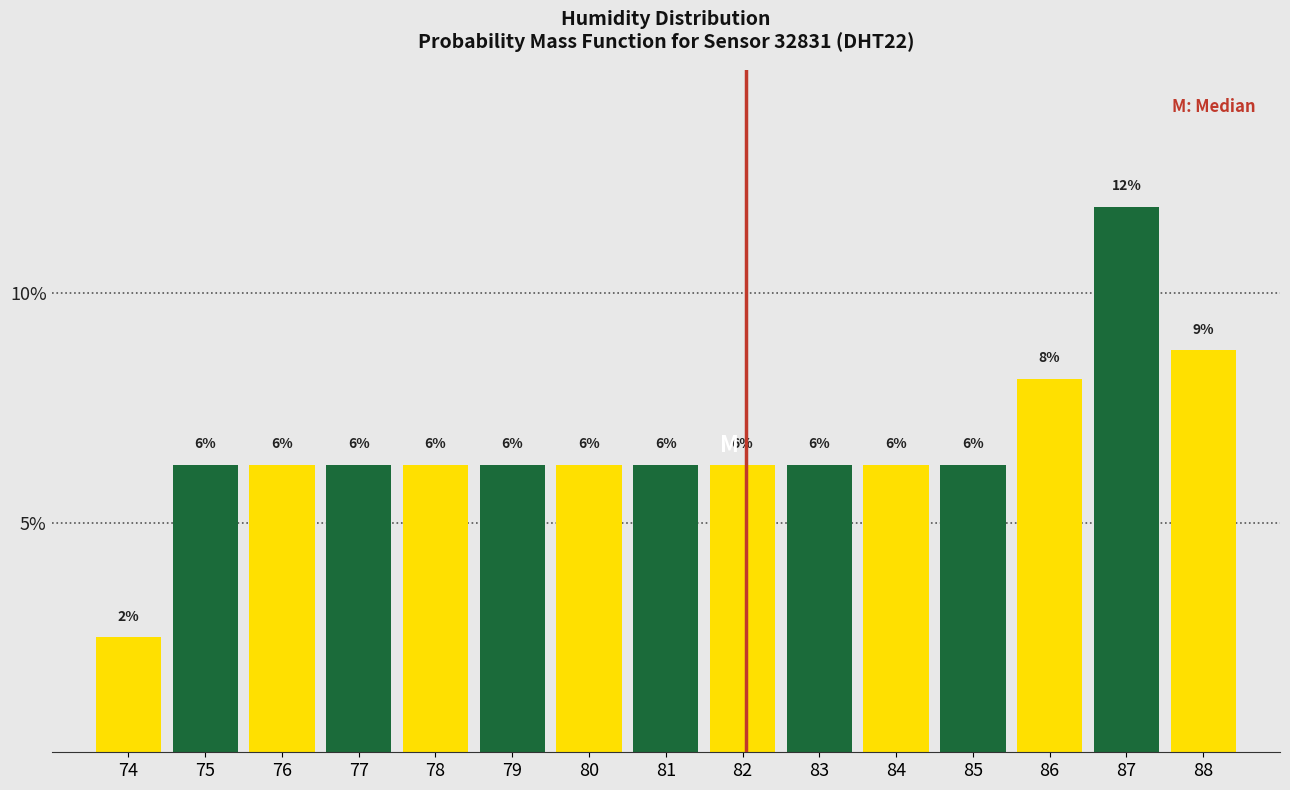

How many bars are there in total?

15